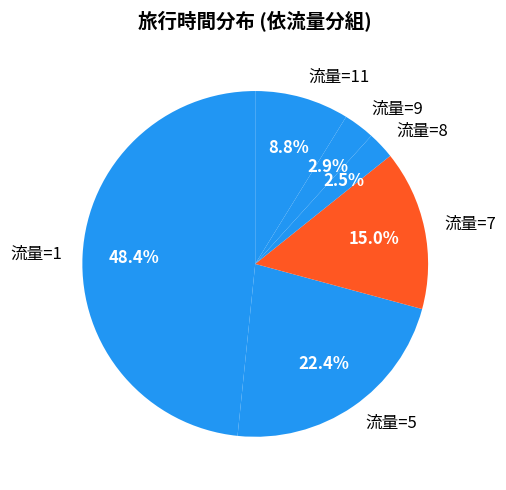

Between 流量=11 and 流量=7, which is larger?

流量=7